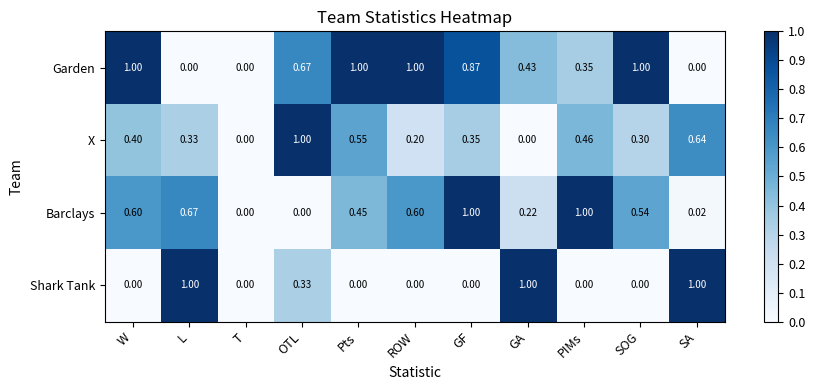

At which category is the sum across all series the highest?

GF